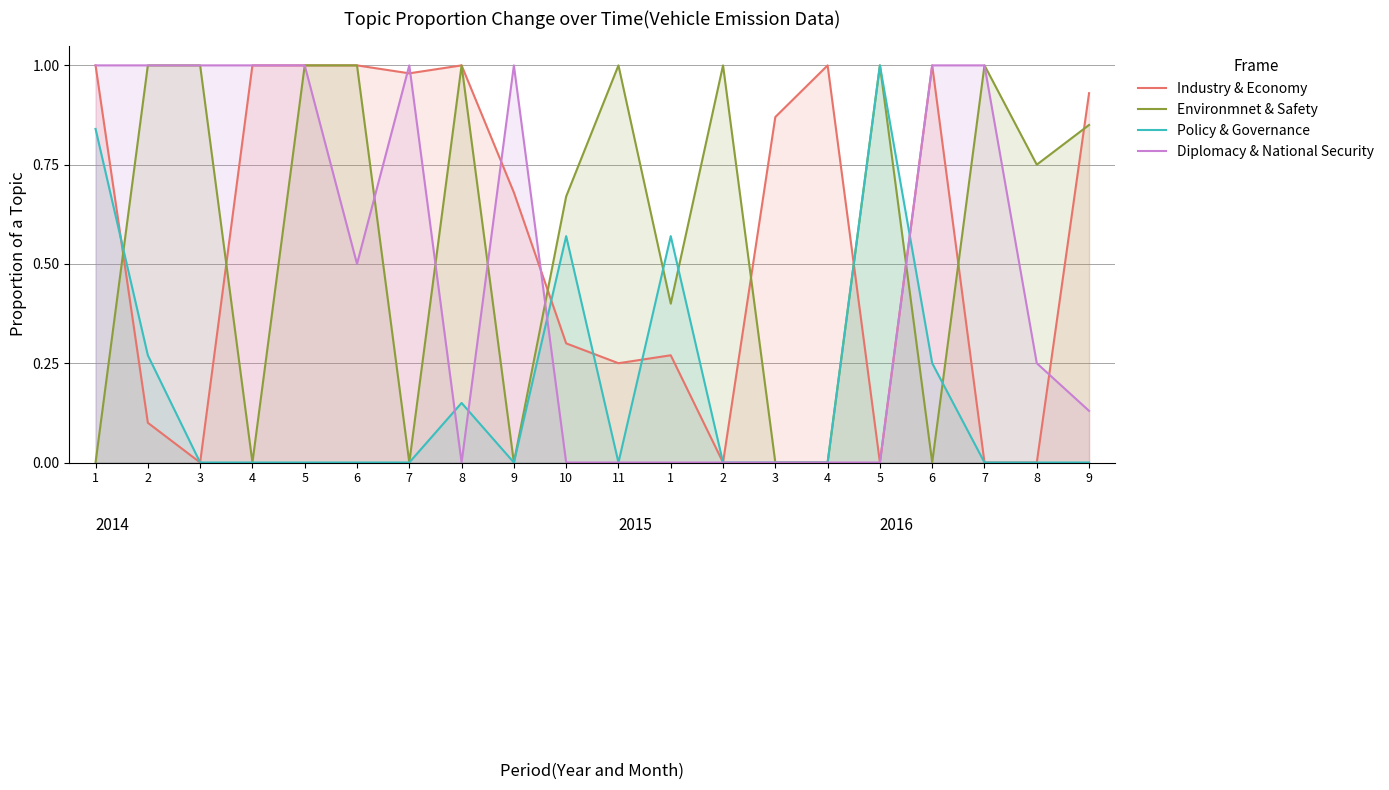

What is the difference between the second highest and second lowest values in the Policy & Governance series?

0.8